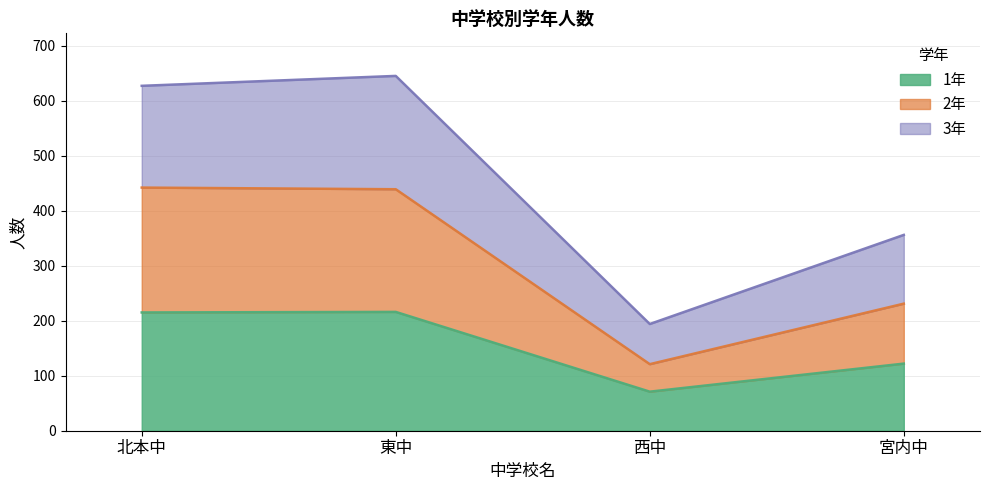

What is the total value across all series at 東中?

645